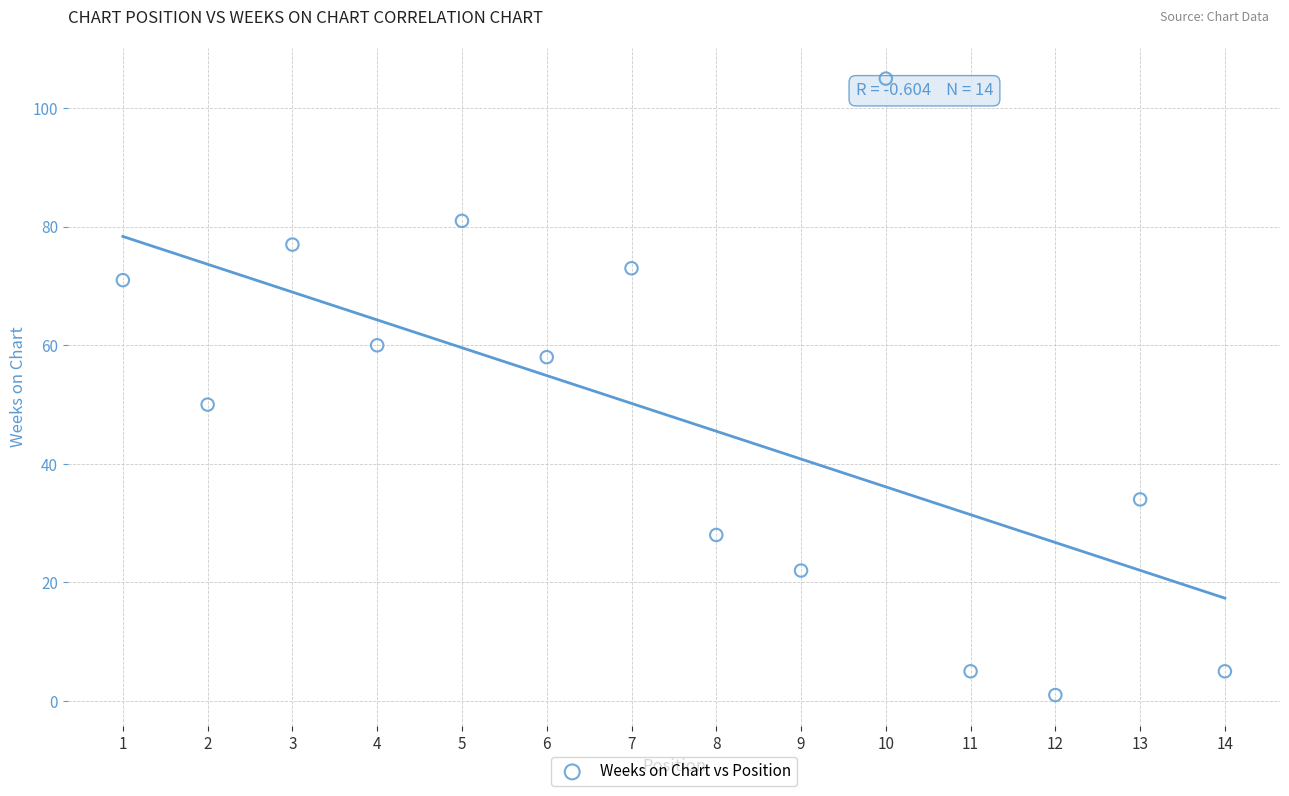

What is the range of Y values (max minus min)?

104